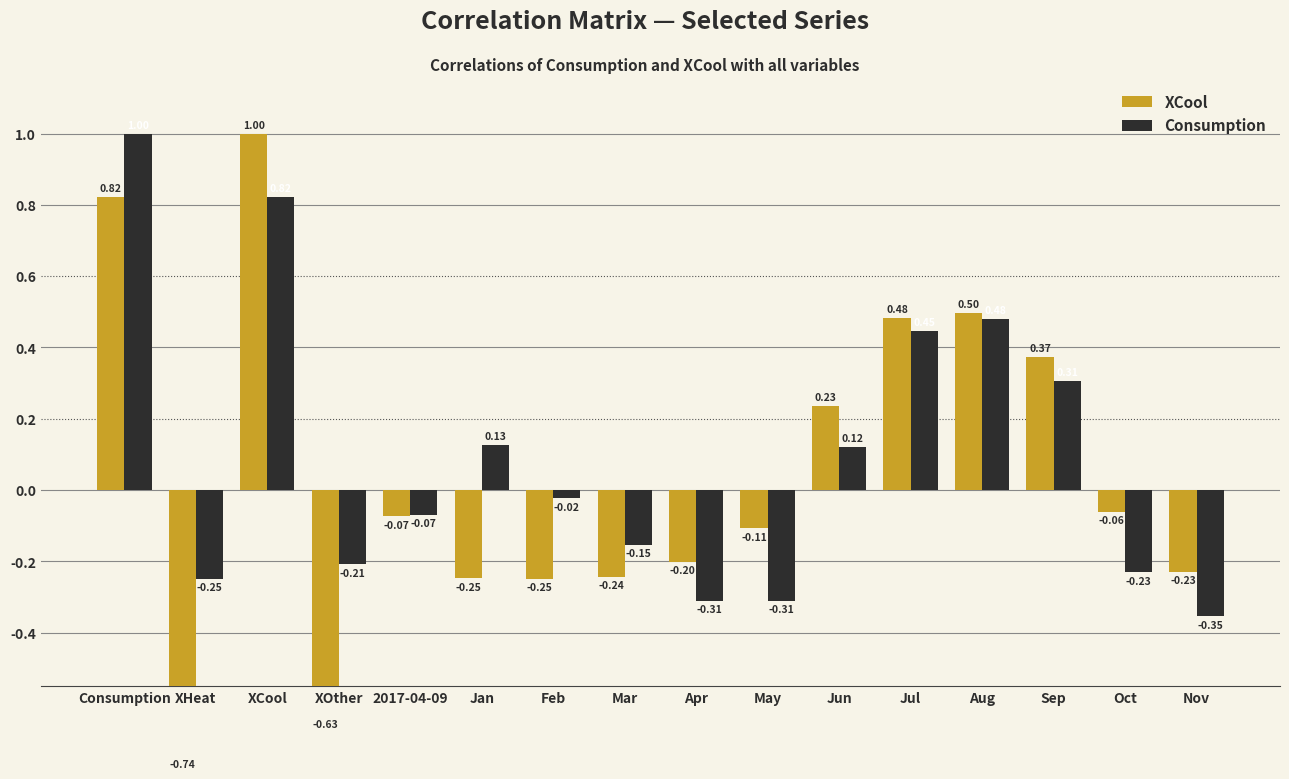

What position from the left is Jun?

11